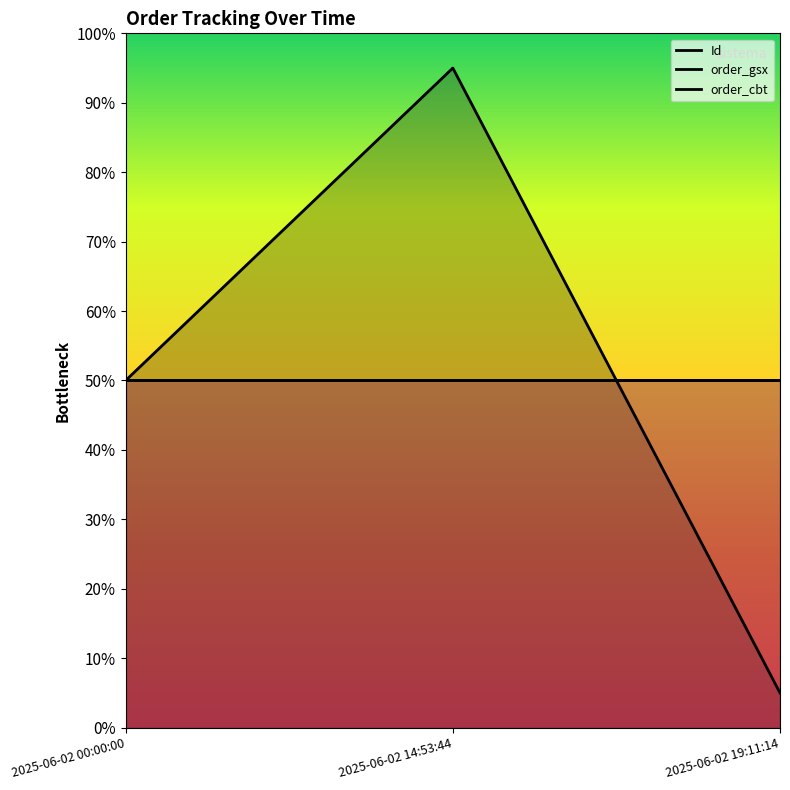

Where is order_cbt nearest to the value 50?

2025-06-02 00:00:00